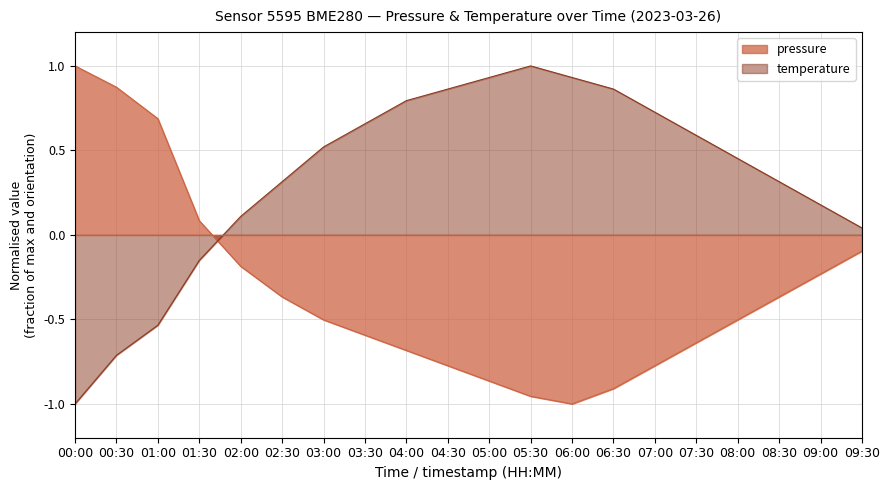

The value of pressure at 02:30 is -0.2. True or false?

False